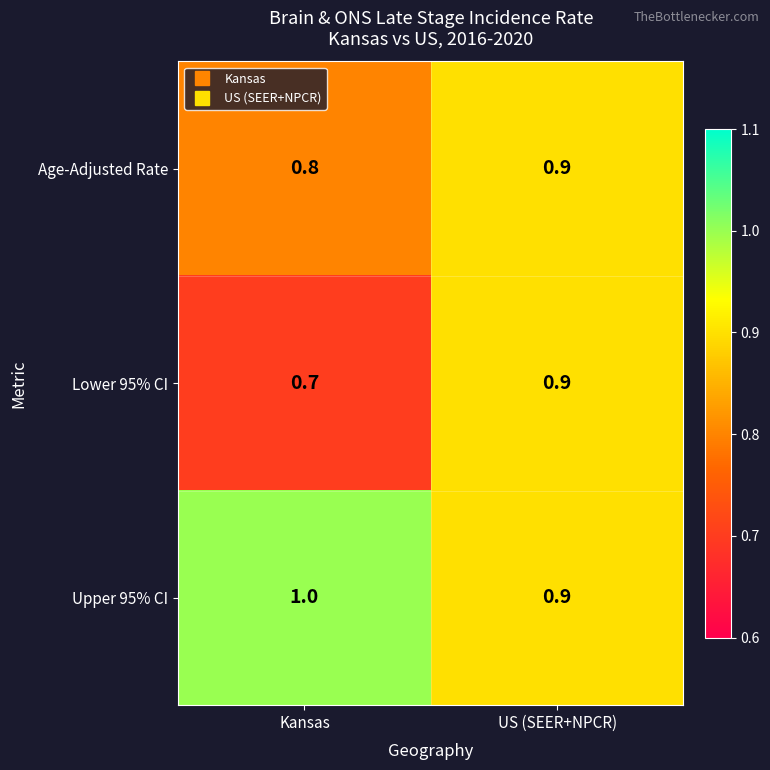

What is the approximate value of Lower 95% CI at US (SEER+NPCR)?

0.9